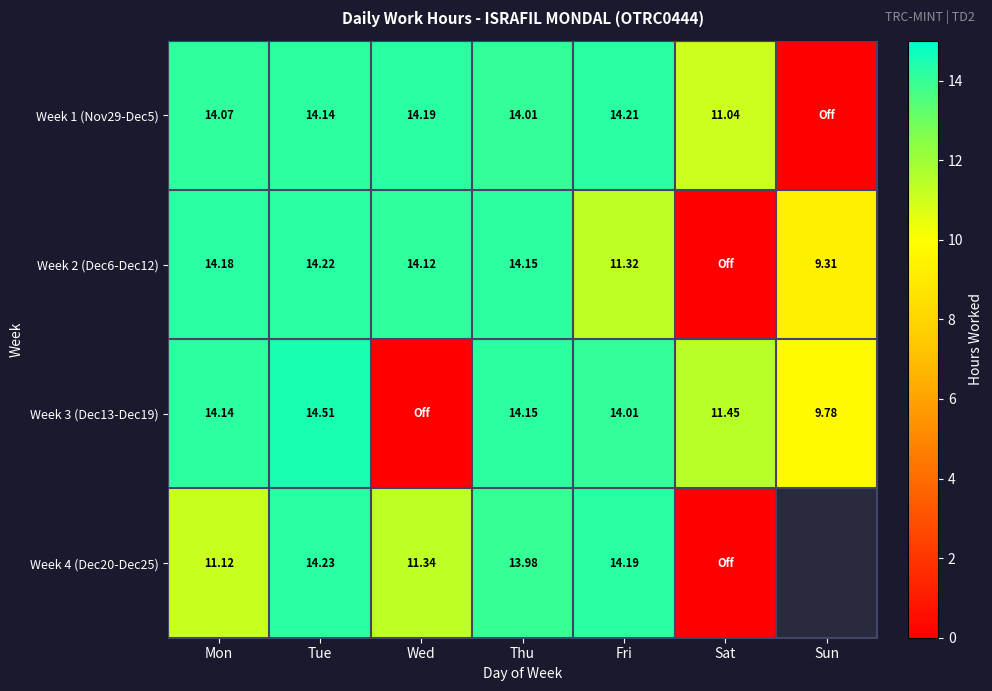

Is the value of Week 1 (Nov29-Dec5) at Mon greater than the value of Week 2 (Dec6-Dec12) at Tue?

No